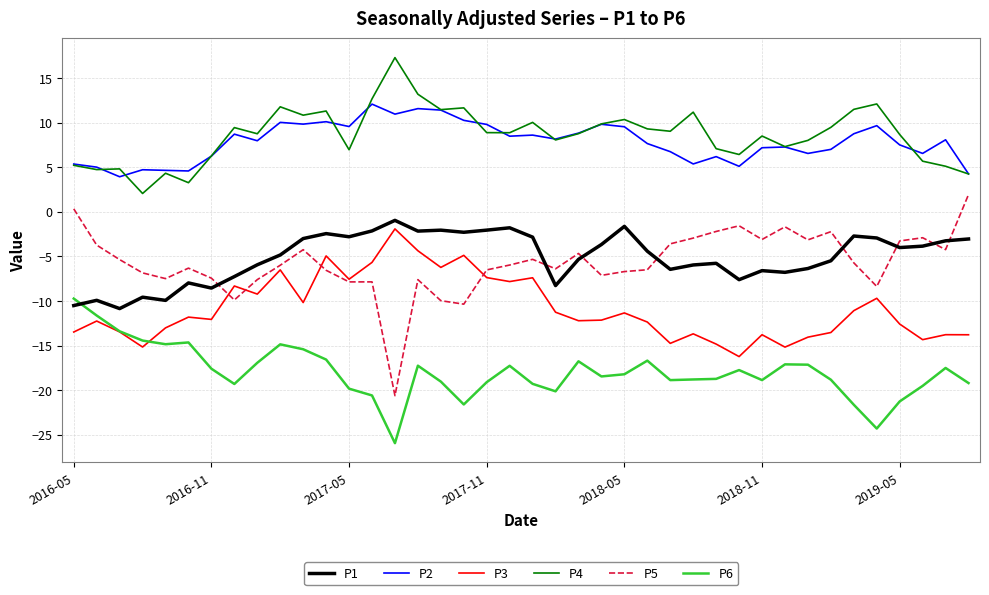

What is the greatest value displayed?

17.3